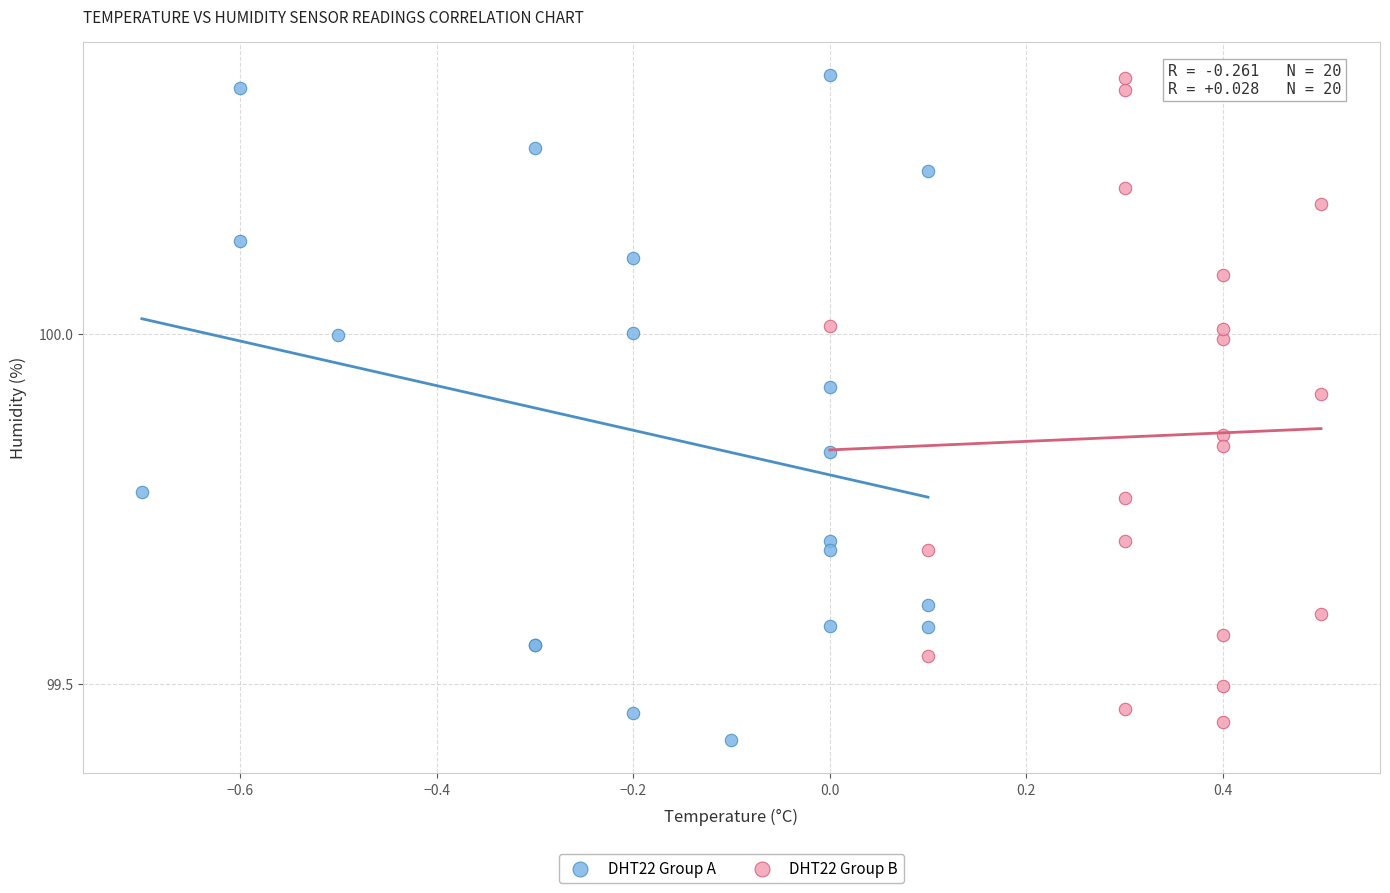

What are all the series names shown in the legend?

DHT22 Group A, DHT22 Group B